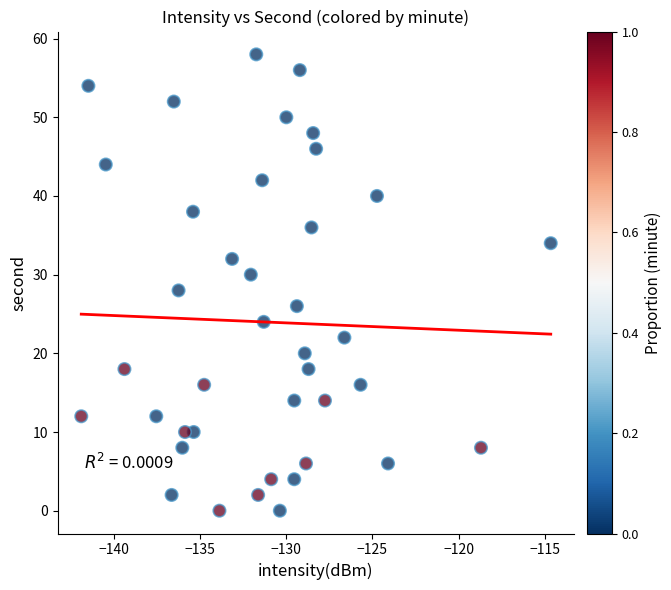

What is the range of Y values (max minus min)?

58